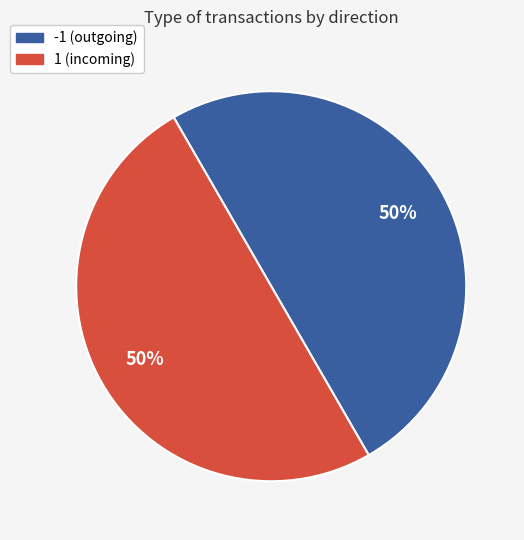

Do -1 and 1 together represent more than half of the pie?

Yes